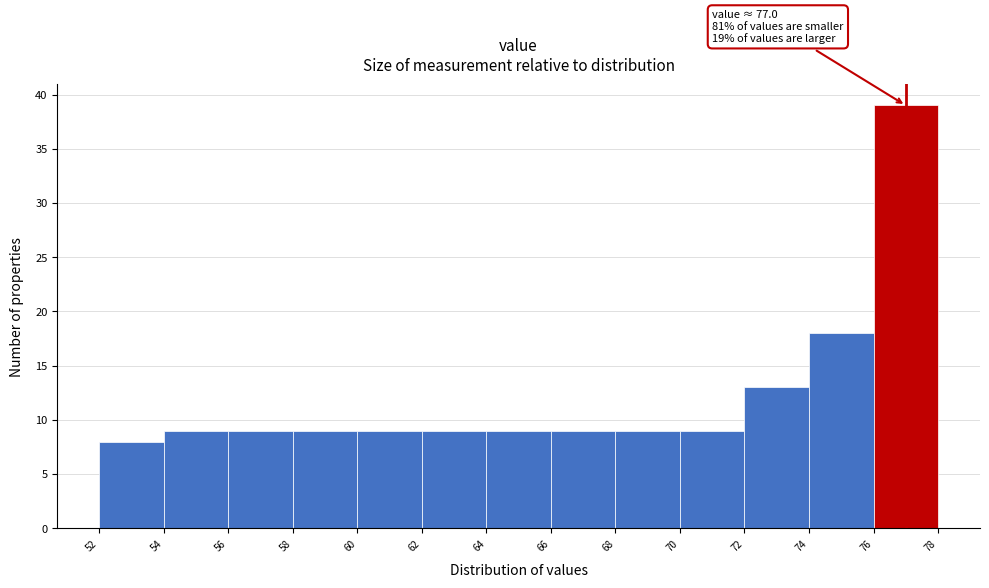

Over which range of the x-axis is the bar tallest?

76 to 78